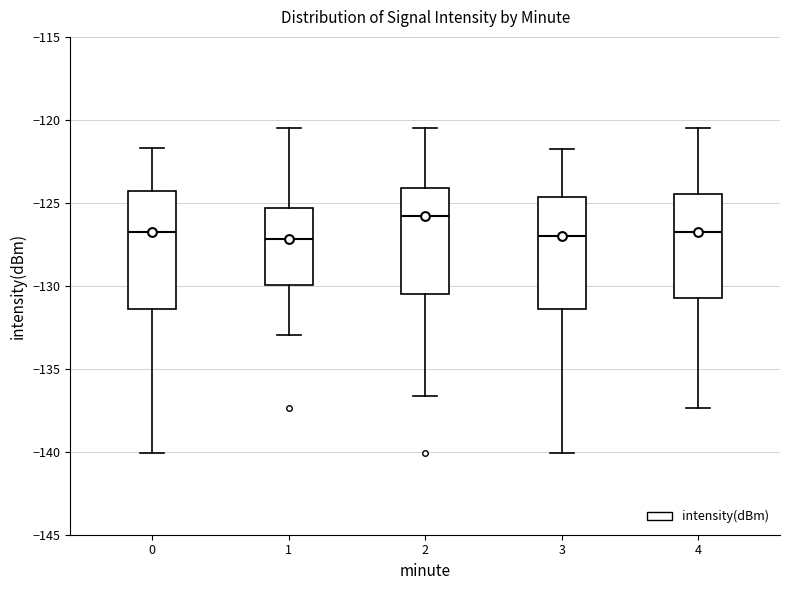

Reading left to right, transcribe this box plot: for each box, give where its median line is, the range the box spans, and where its two whiskers end, as read against the y-axis. The values are not printed on the chart, so give them approximately, as read against the axis.

0: median -126.5, box -131.5 to -124.5, whiskers -140.0 to -121.5
1: median -127.0, box -130.0 to -125.5, whiskers -133.0 to -120.5
2: median -126.0, box -130.5 to -124.0, whiskers -136.5 to -120.5
3: median -127.0, box -131.5 to -124.5, whiskers -140.0 to -121.5
4: median -126.5, box -130.5 to -124.5, whiskers -137.5 to -120.5